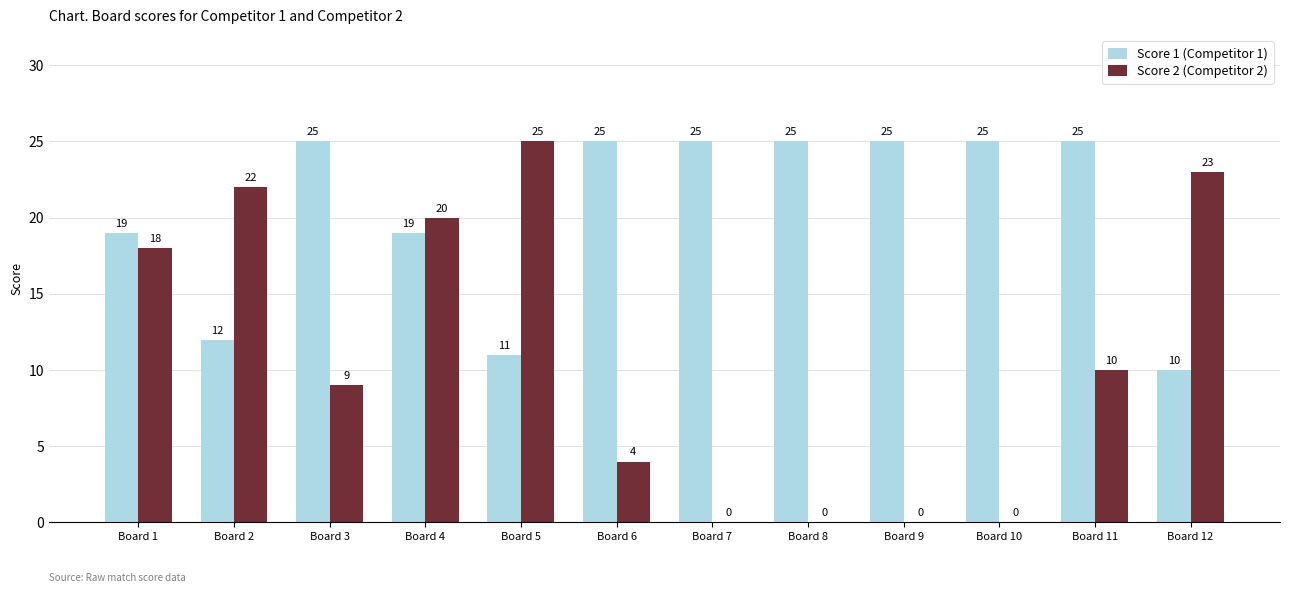

What is the sum of the Score 2 (Competitor 2) values at Board 2 and Board 6?

26